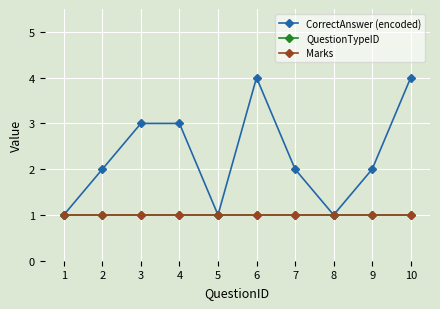

Reading left to right, extract all data points from this chart.

CorrectAnswer (encoded): 1	2	3	3	1	4	2	1	2	4
QuestionTypeID: 1	1	1	1	1	1	1	1	1	1
Marks: 1	1	1	1	1	1	1	1	1	1